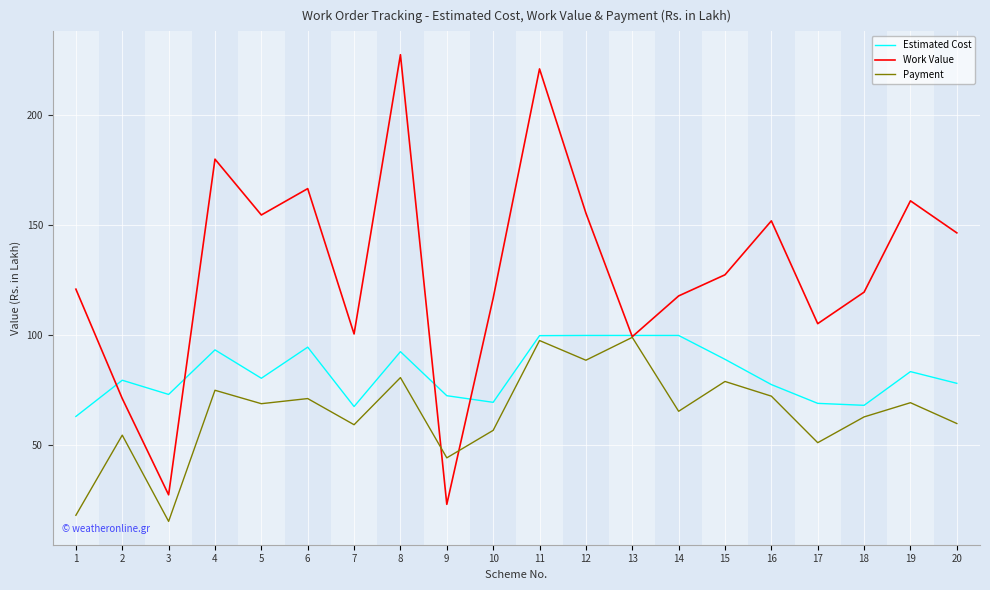

What value does the Estimated Cost series have at 7?

67.6